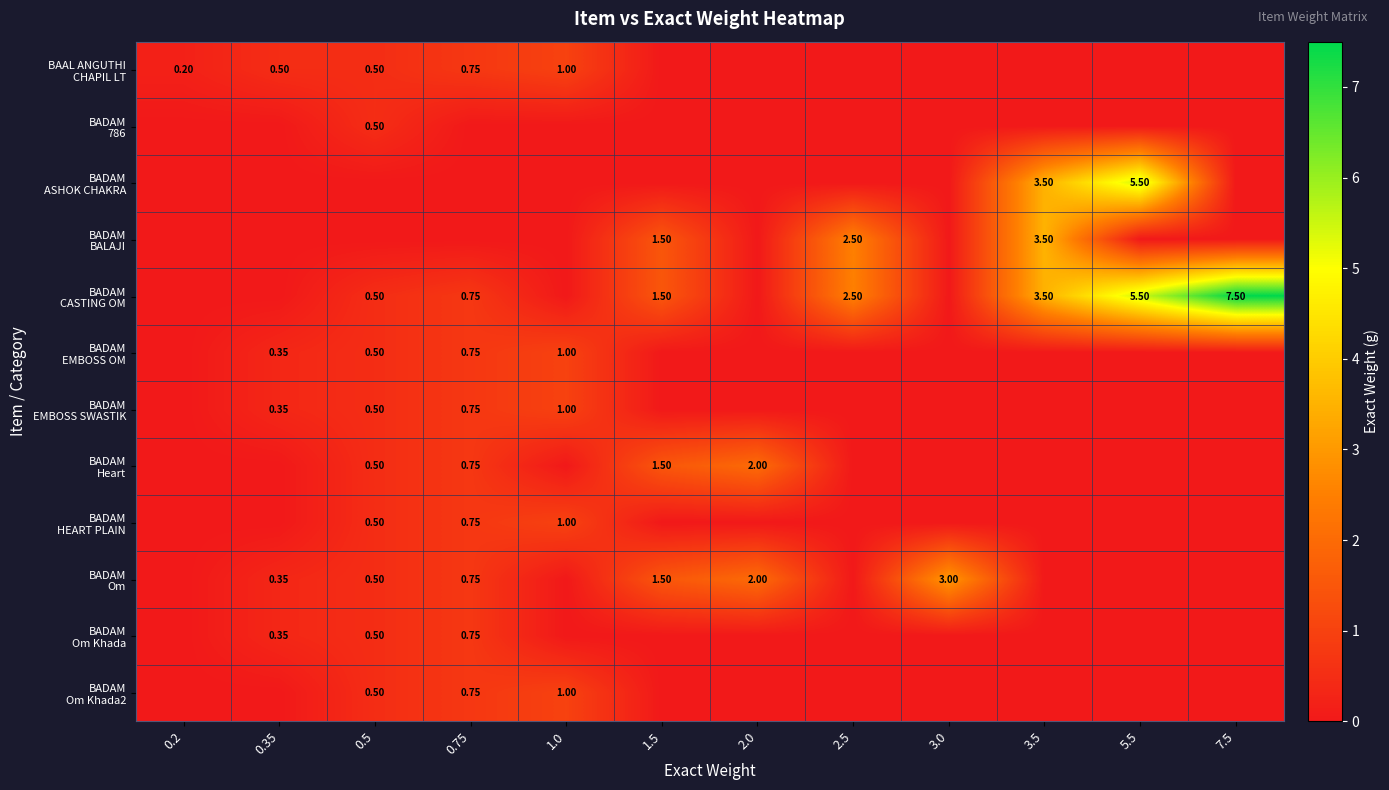

What is the difference between the maximum and second lowest values in the BADAM BALAJI series?

3.5